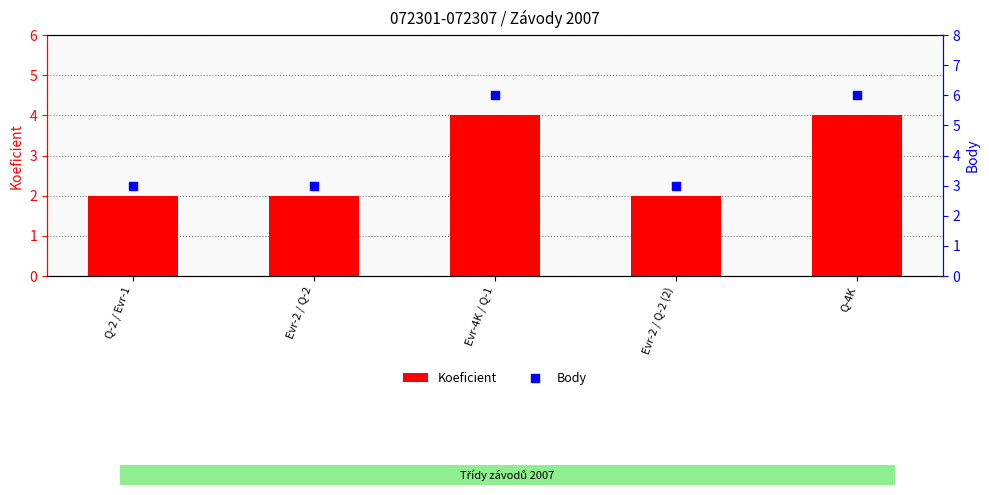

Which series reaches the minimum Y coordinate?

Koeficient